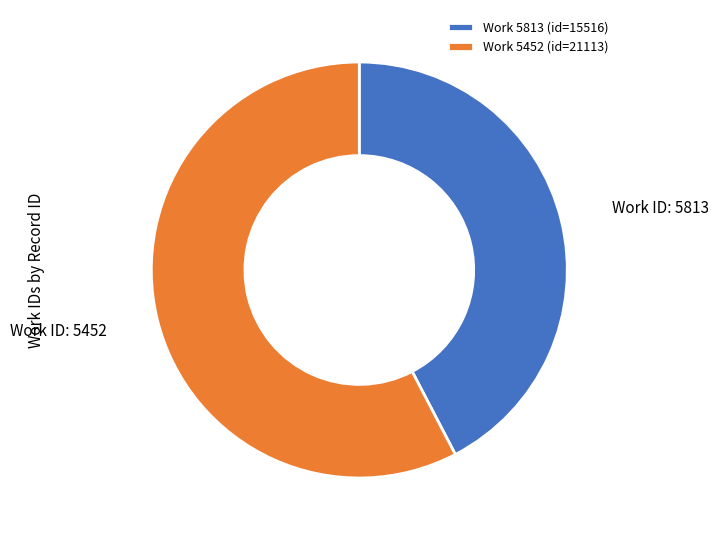

Rank the categories by value from highest to lowest.

Work 5452 (id=21113), Work 5813 (id=15516)